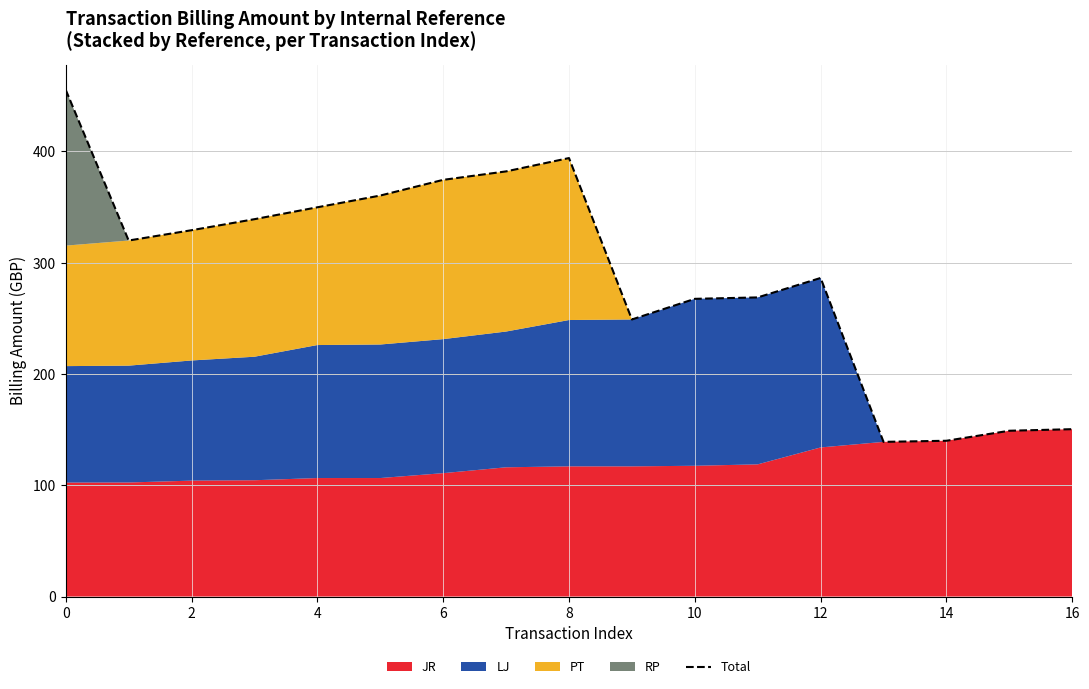

The value of Total at 2 is 188.9. True or false?

False